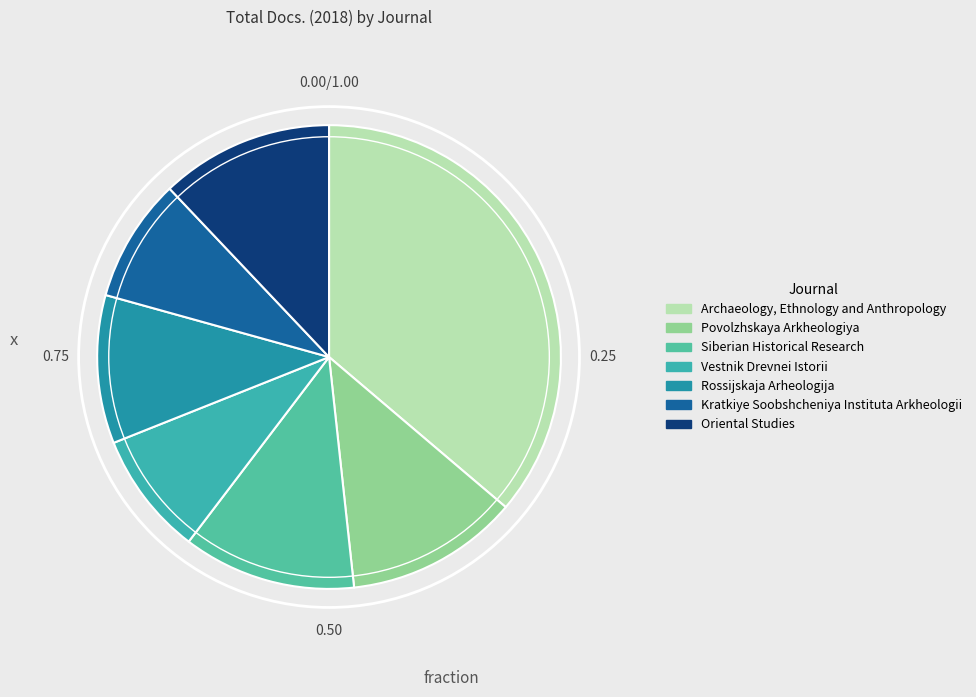

Rank the categories by value from highest to lowest.

Archaeology, Ethnology and Anthropology, Povolzhskaya Arkheologiya, Siberian Historical Research, Oriental Studies, Rossijskaja Arheologija, Vestnik Drevnei Istorii, Kratkiye Soobshcheniya Instituta Arkheologii